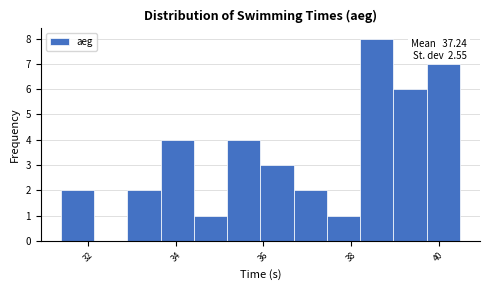

Around what value on the x-axis is the tallest bar? Give the approximate position of its centre, as read against the axis.

38.6